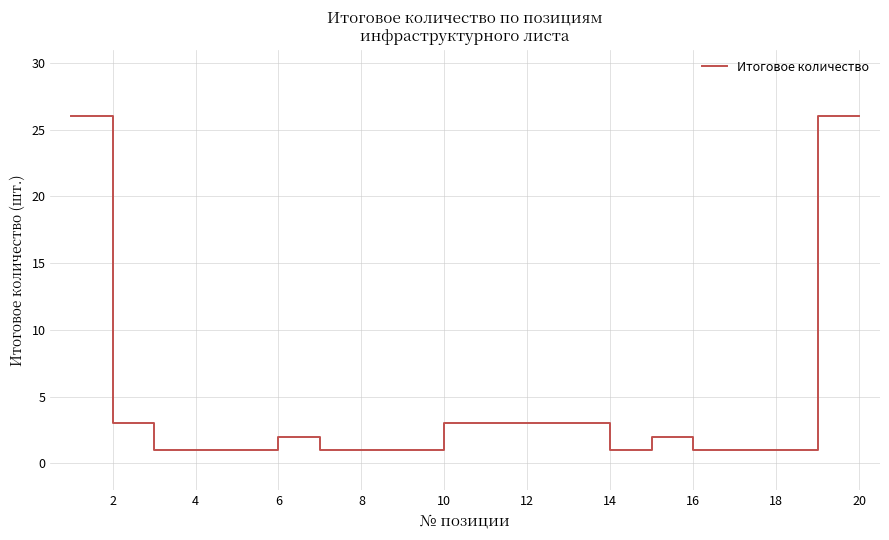

What is the difference between the maximum and minimum values?

25